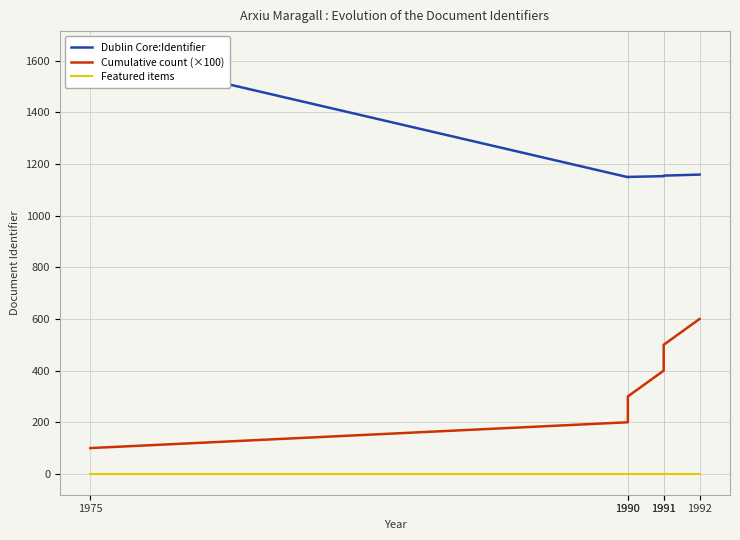

Reading right to left, what are all the values shown in this chart?

Dublin Core:Identifier: 1159	1155	1153	1150	1149	1633
Cumulative count (×100): 600	500	400	300	200	100
Featured items: 1	1	1	1	1	1